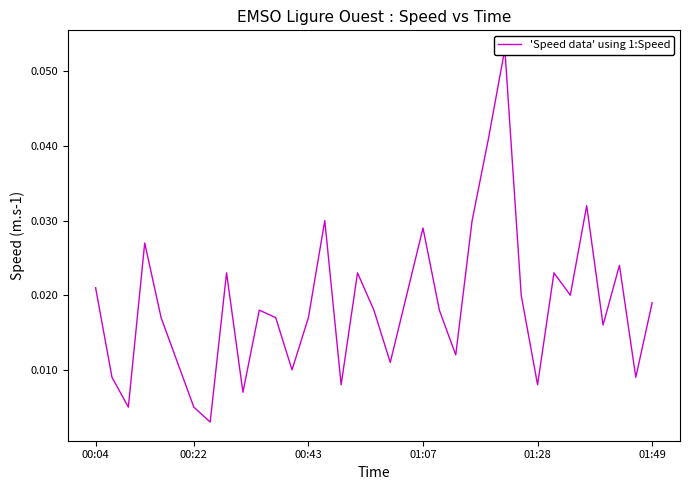

Is this an area chart (filled region under the line)?

No